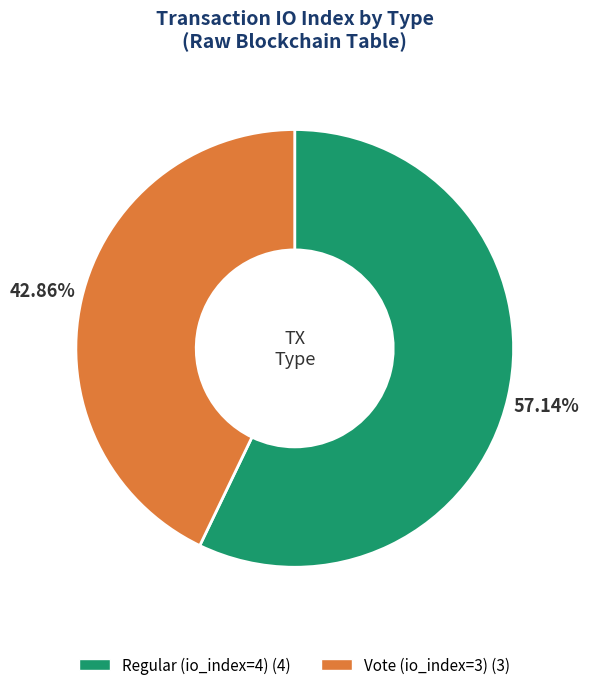

To the nearest percent, what is the difference between the Regular (io_index=4) and Vote (io_index=3) slice percentages?

14%